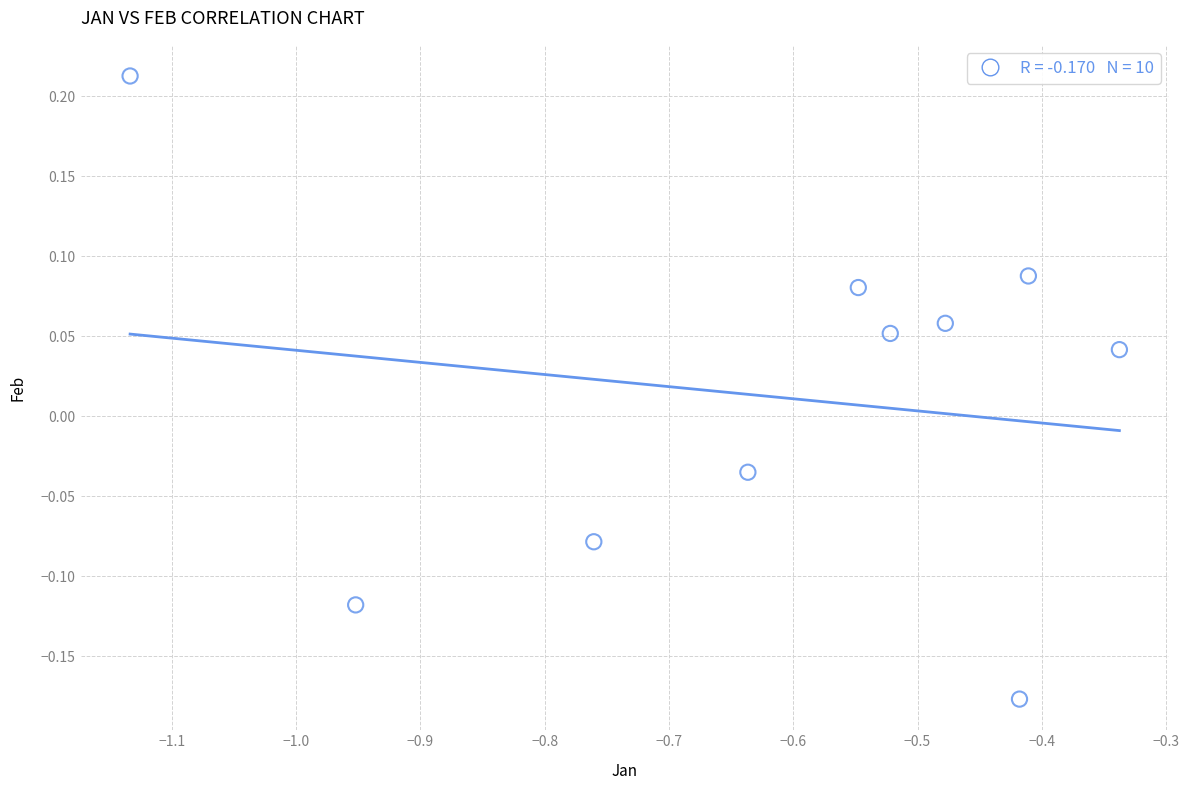

What is the range of Y values (max minus min)?

0.4